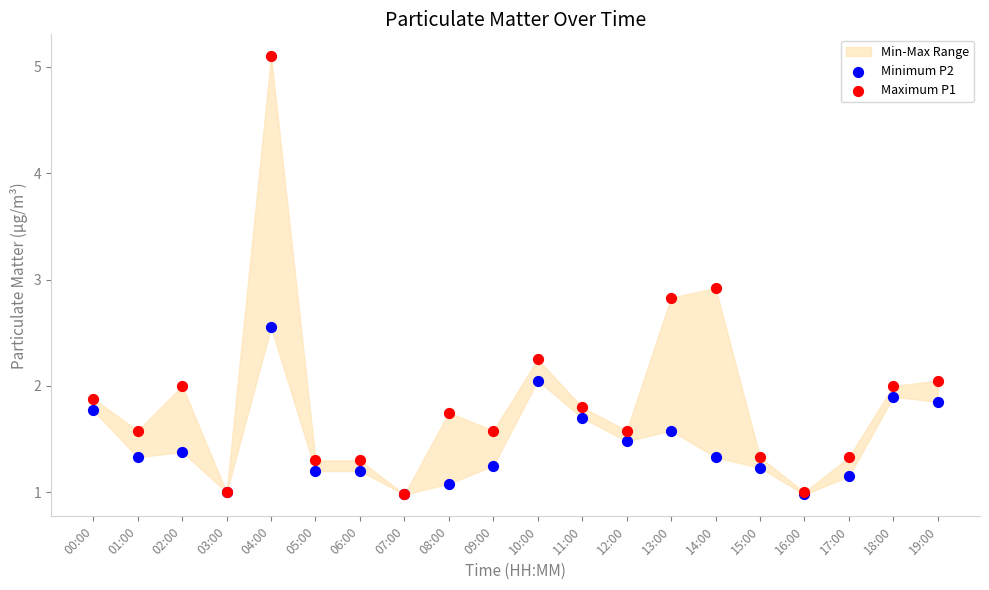

Which series has the largest Y range (max minus min)?

Maximum P1